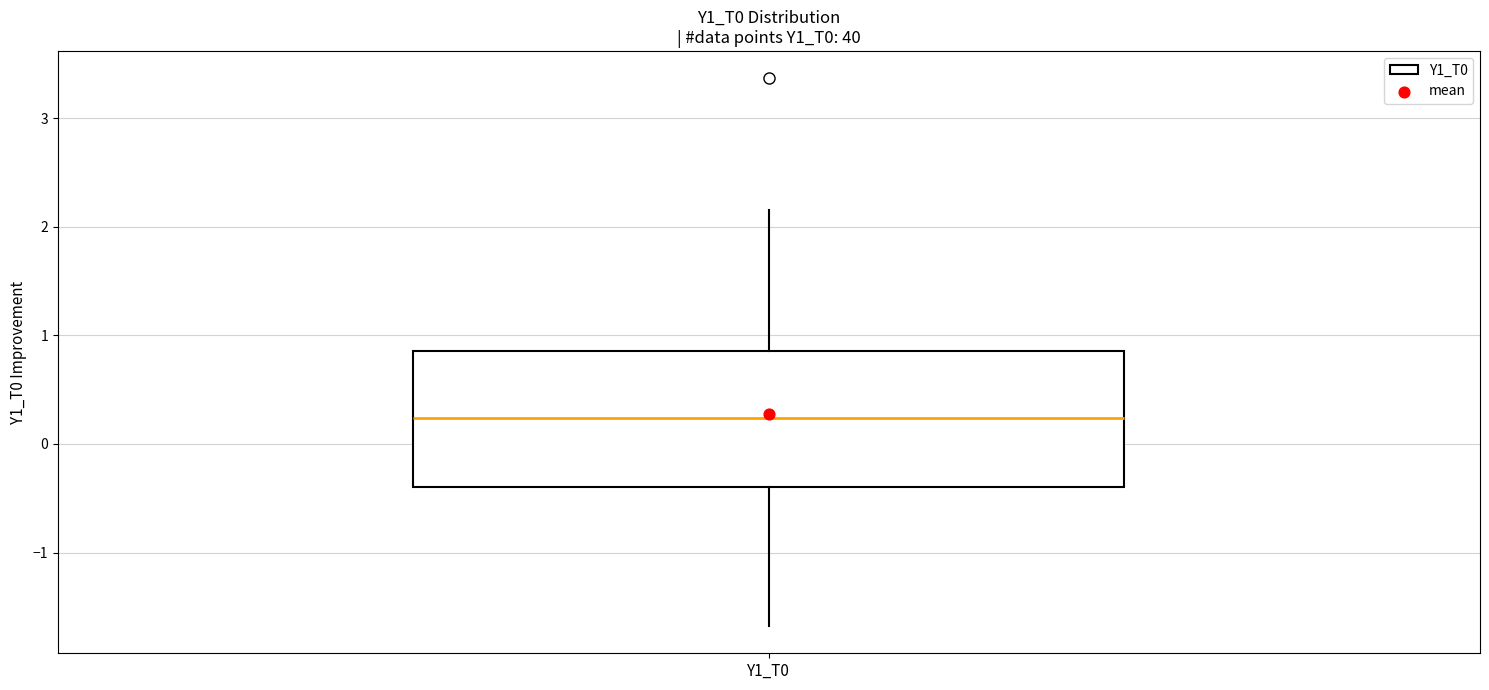

Where is the lower edge of the box for Y1_T0 on the y-axis? The values are not printed on the chart, so give them approximately, as read against the axis.

-0.4